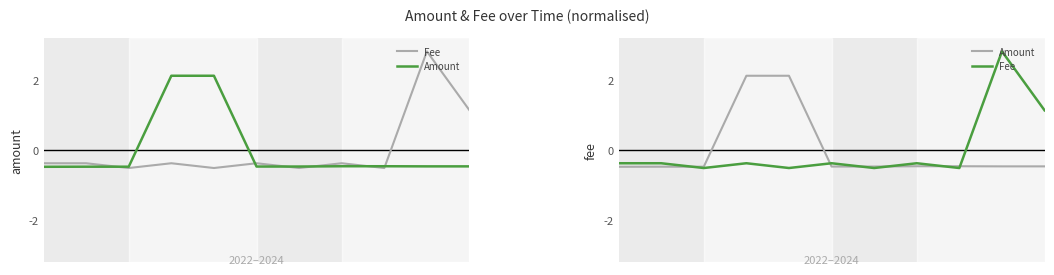

At which label does Amount reach its peak?

3